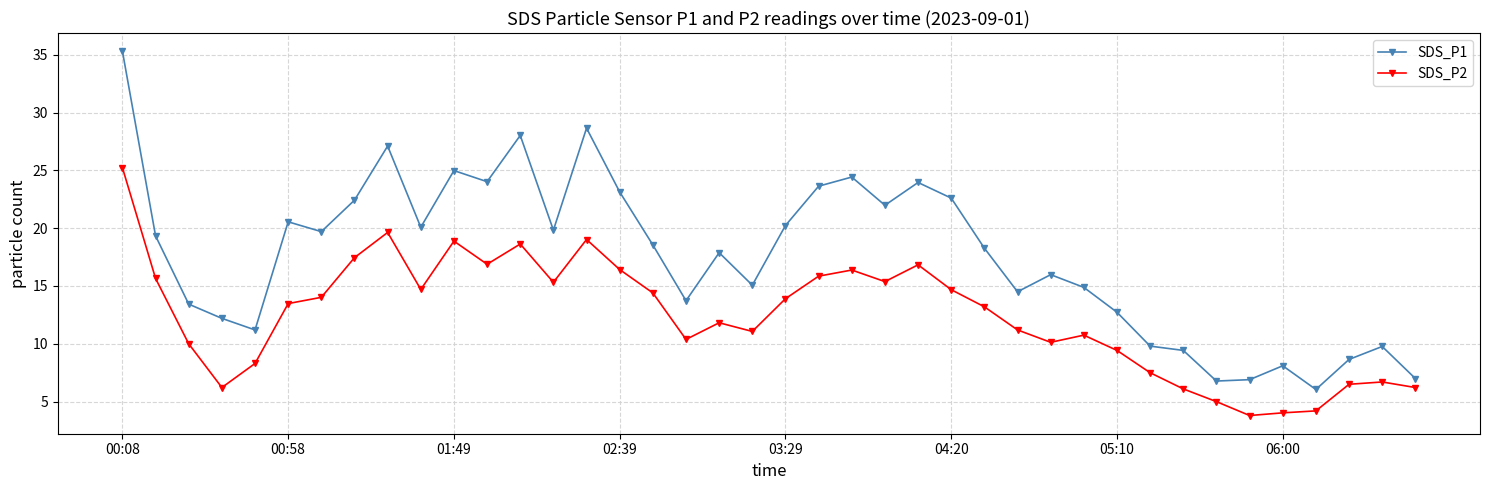

Which series has the largest range (max minus min)?

SDS_P1